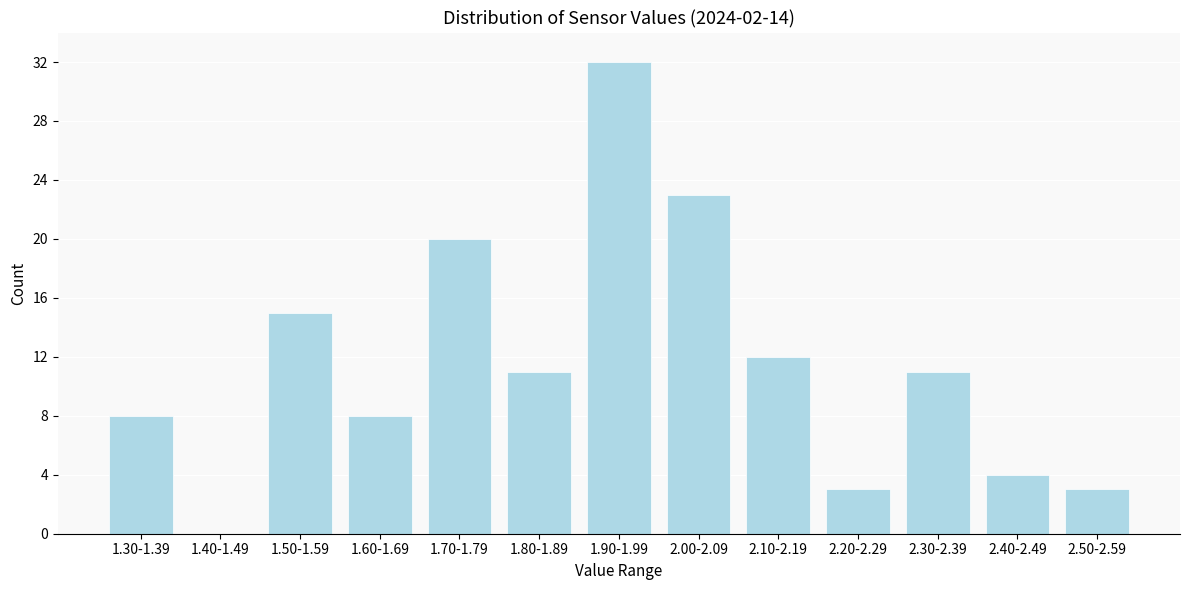

Reading left to right, what are all the values shown in this chart?

1.30-1.39=8	1.40-1.49=0	1.50-1.59=15	1.60-1.69=8	1.70-1.79=20	1.80-1.89=11	1.90-1.99=32	2.00-2.09=23	2.10-2.19=12	2.20-2.29=3	2.30-2.39=11	2.40-2.49=4	2.50-2.59=3